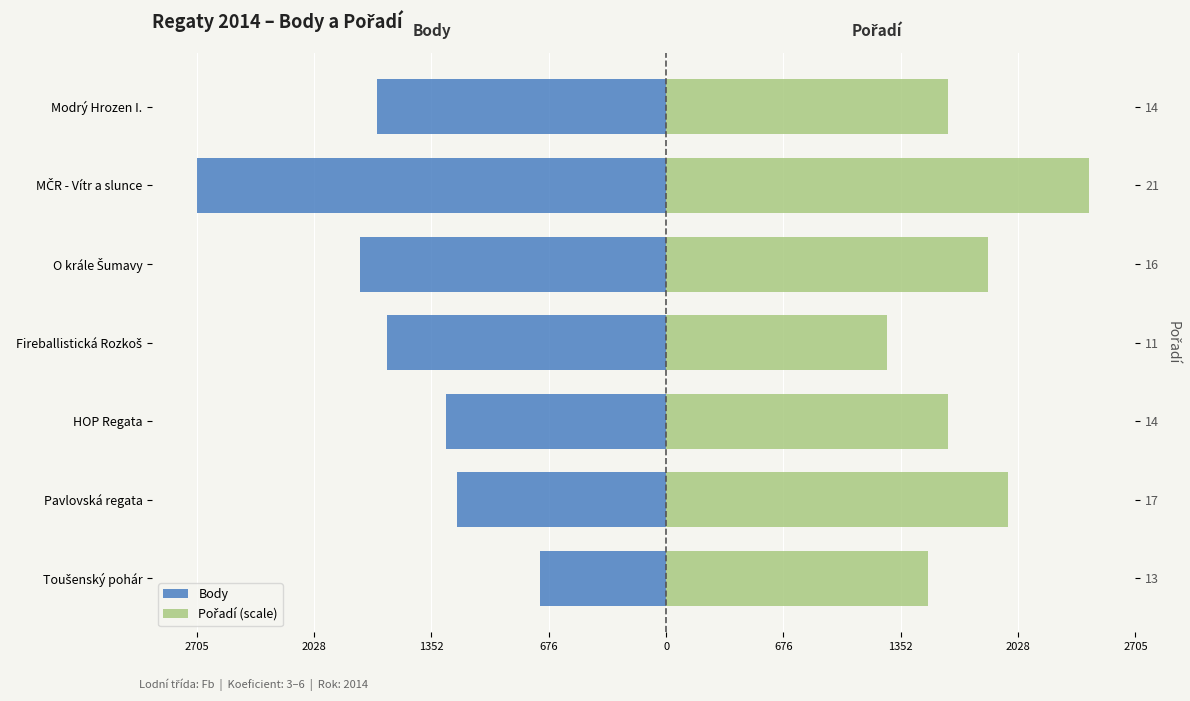

The Pořadí (scale) series shows 2040.7 at Toušenský pohár. True or false?

False